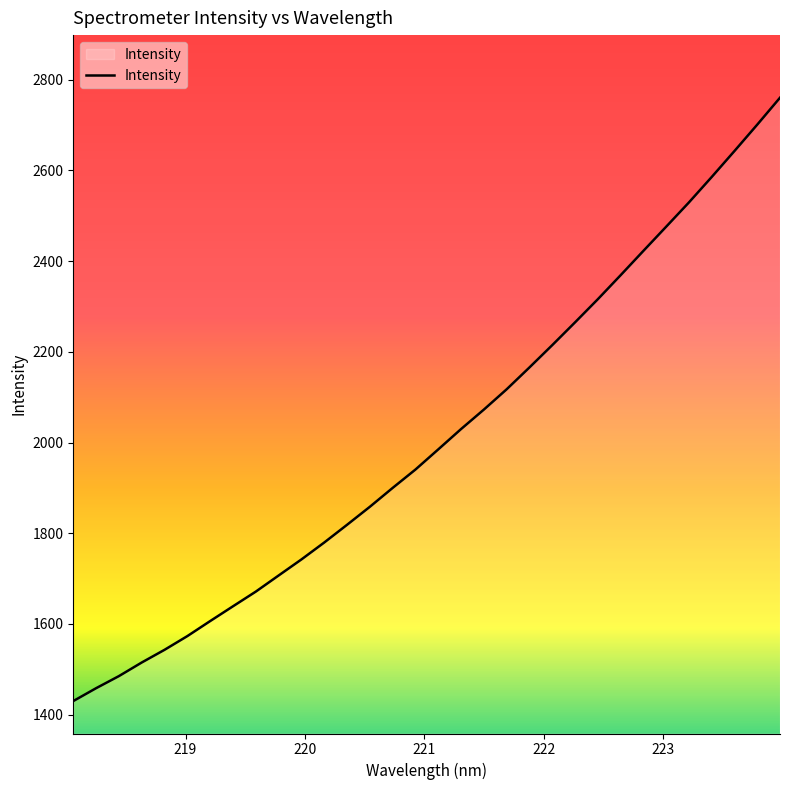

What is the difference between the maximum and minimum values?

1330.1